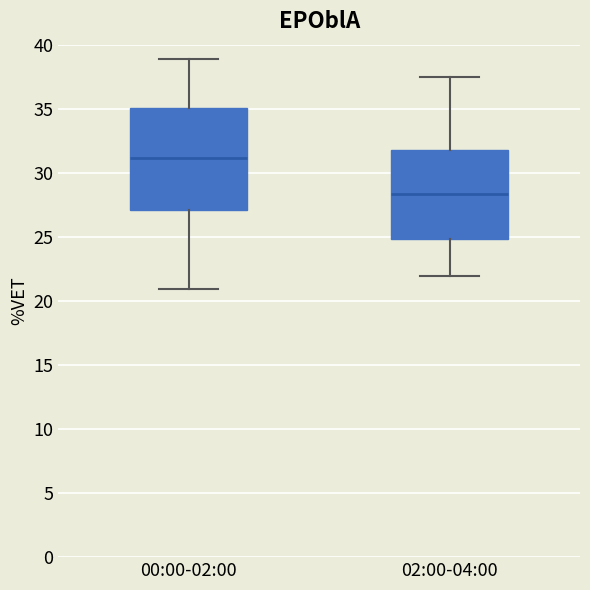

Reading left to right, transcribe this box plot: for each box, give where its median line is, the range the box spans, and where its two whiskers end, as read against the y-axis. The values are not printed on the chart, so give them approximately, as read against the axis.

00:00-02:00: median 31.0, box 27.0 to 35.0, whiskers 21.0 to 39.0
02:00-04:00: median 28.5, box 25.0 to 32.0, whiskers 22.0 to 37.5